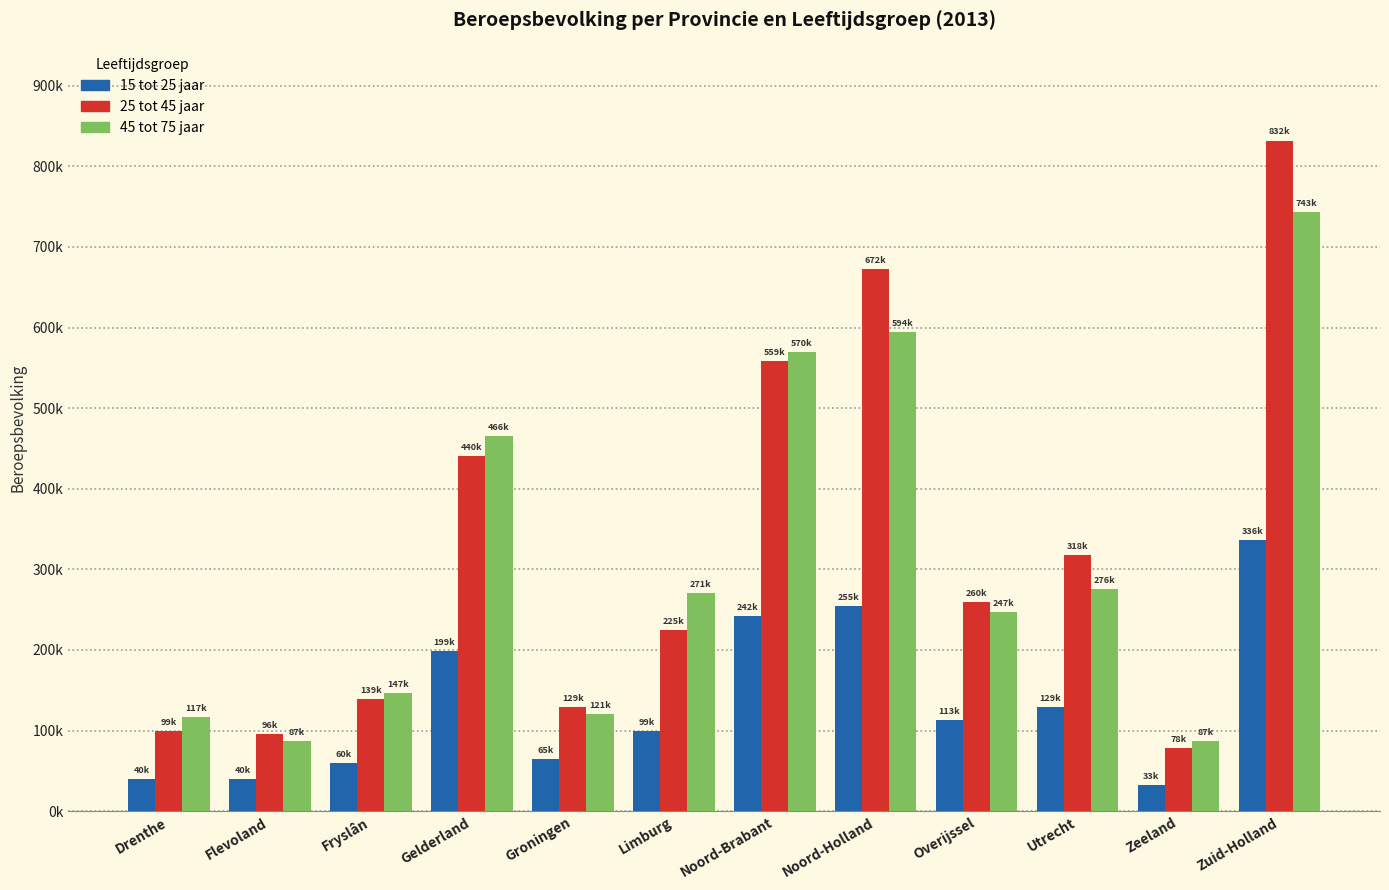

The value of 45 tot 75 jaar at Zeeland is 129063. True or false?

False